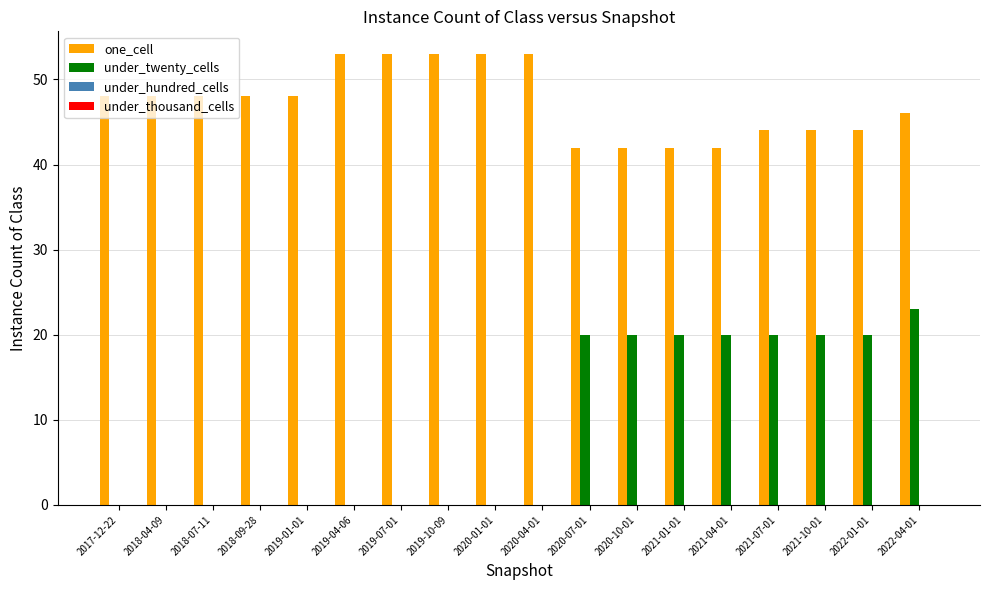

What is the sum of the under_twenty_cells values at 2021-07-01 and 2021-01-01?

40